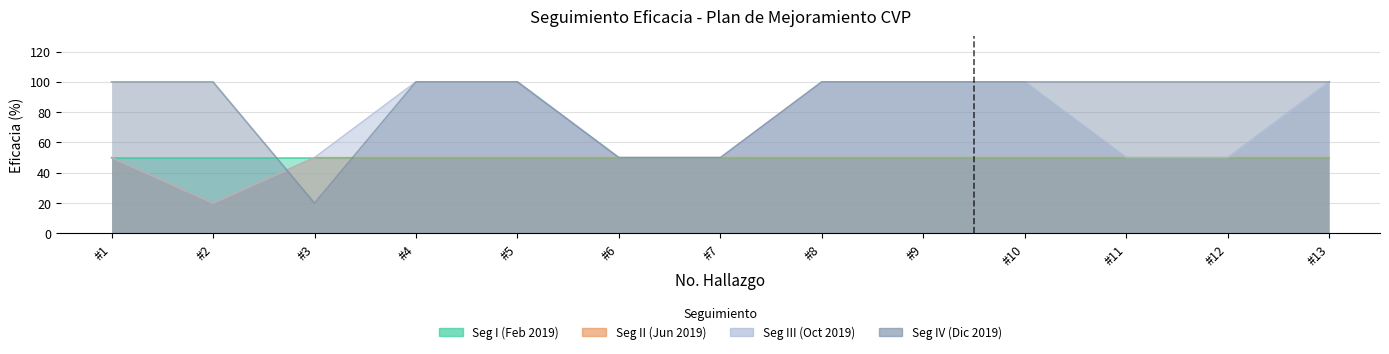

Does the chart display data point markers on the line(s)?

No